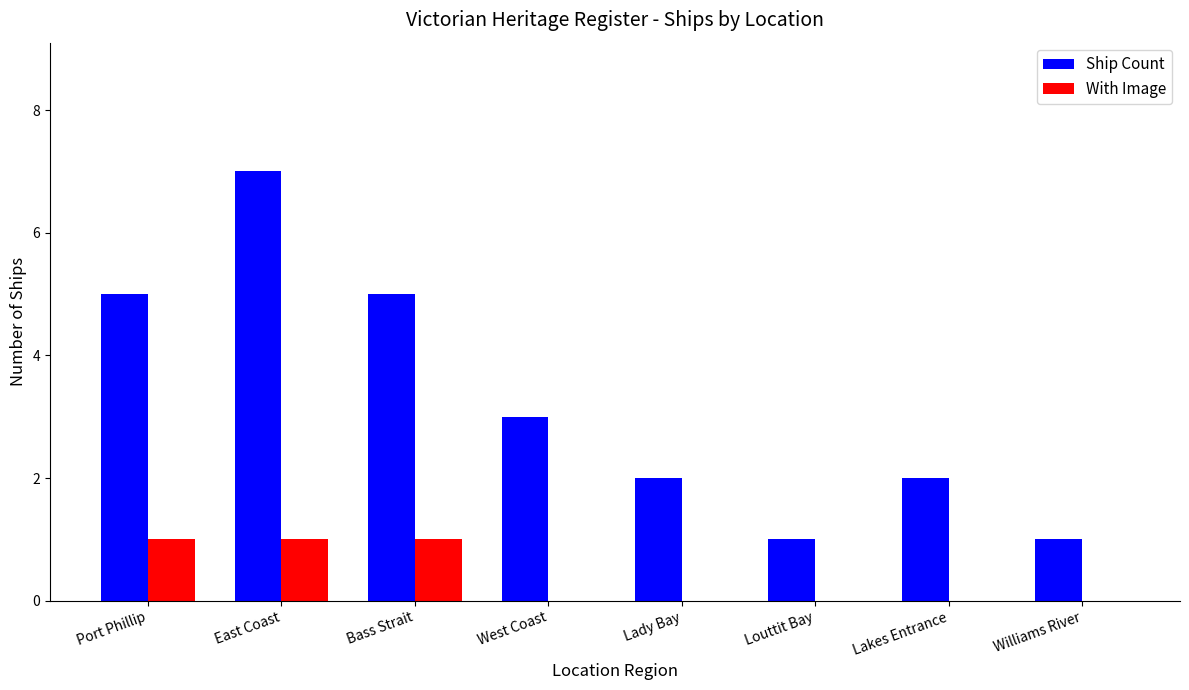

Which series changed the most between East Coast and Bass Strait?

Ship Count